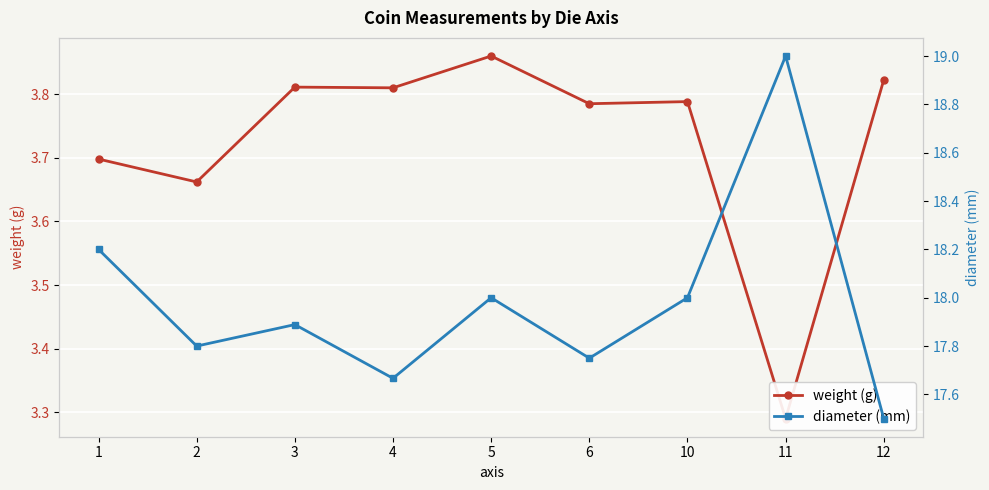

What is the average value of the weight (g) series?

3.7